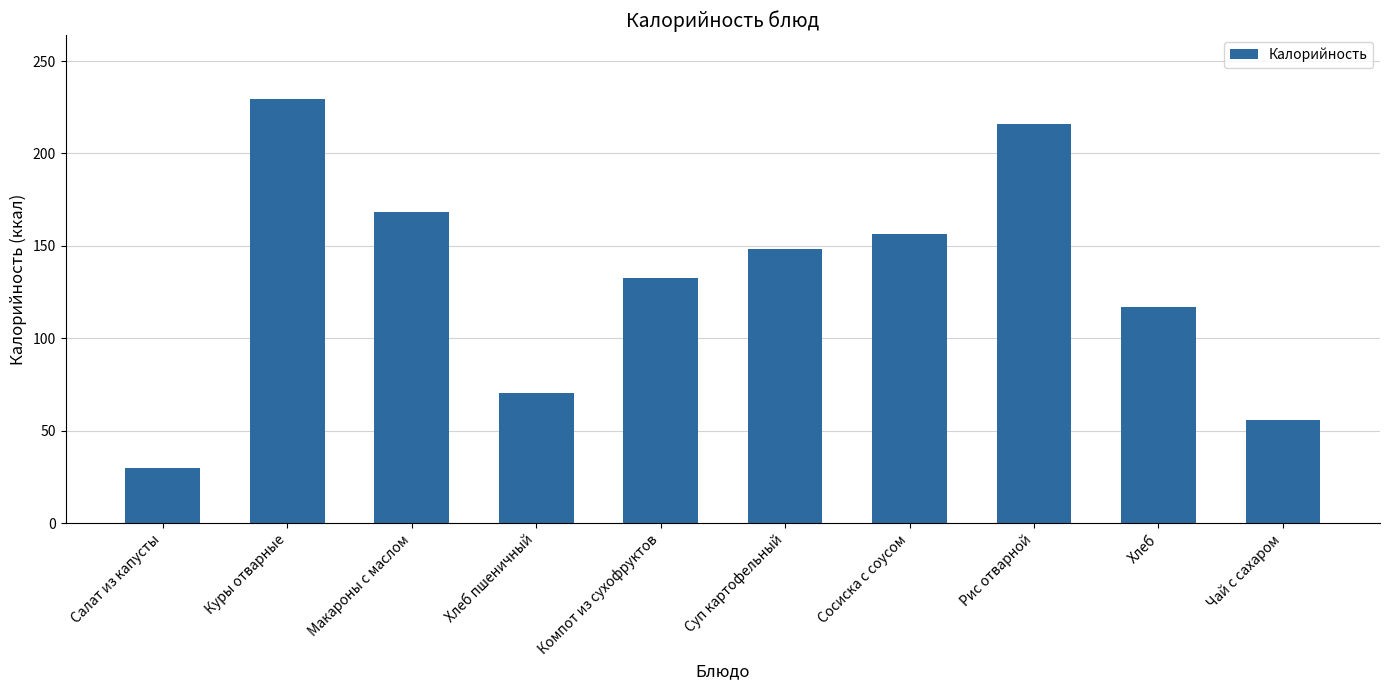

Does the chart contain any negative values?

No